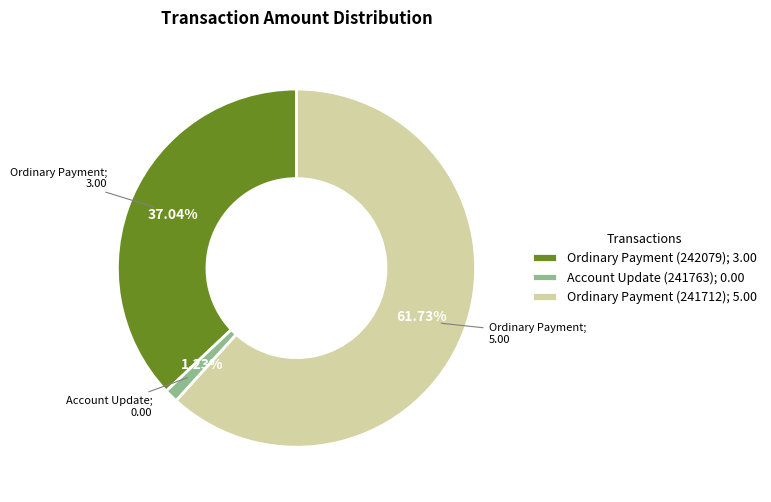

Approximately how many times larger is the value at Ordinary Payment (241712) compared to Ordinary Payment (242079)?

1.7